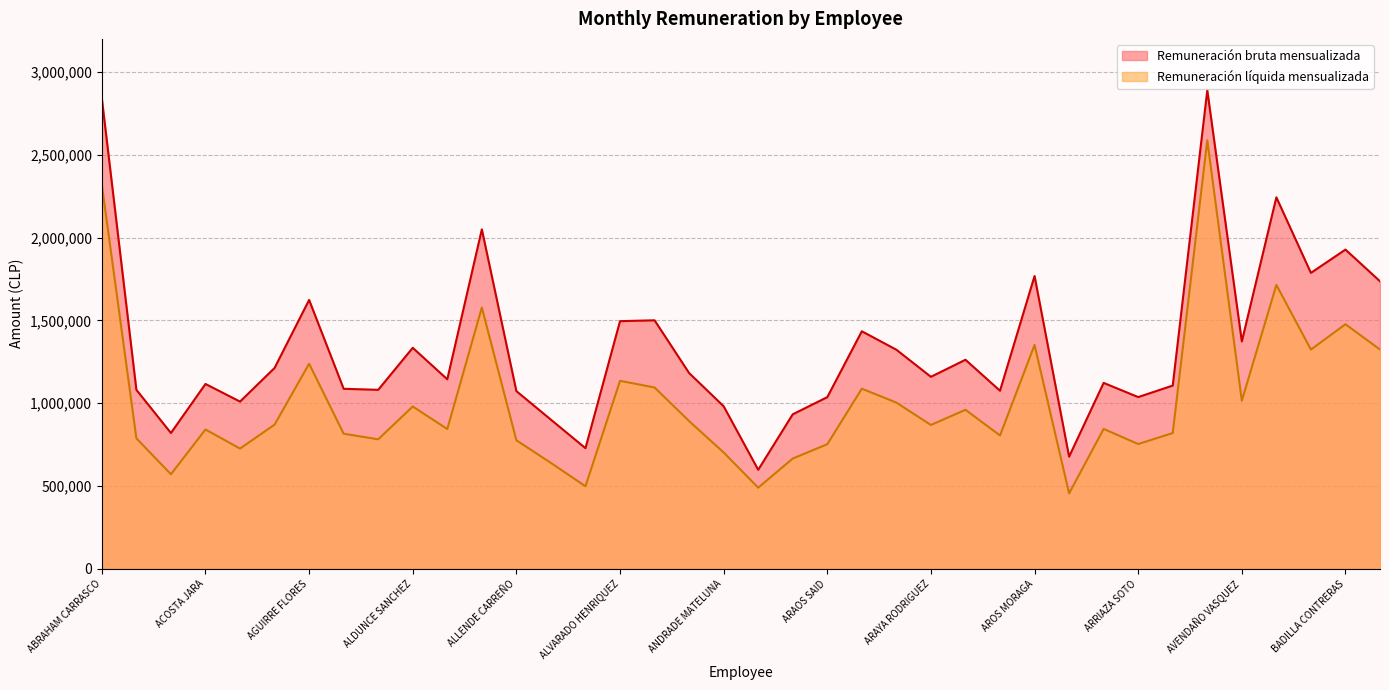

Which series has the widest spread of values?

Remuneración bruta mensualizada